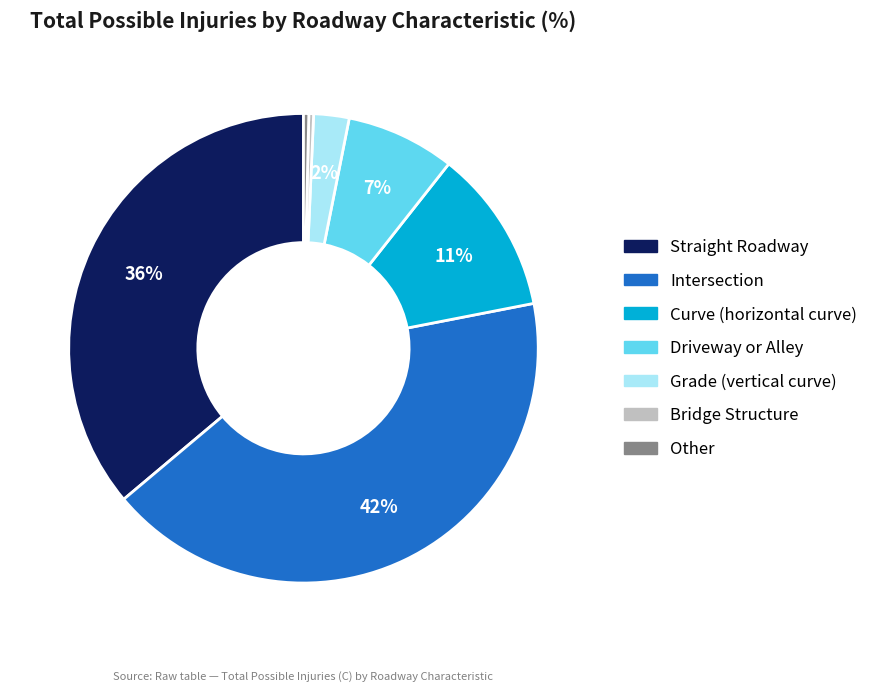

Which slice is the largest?

Intersection